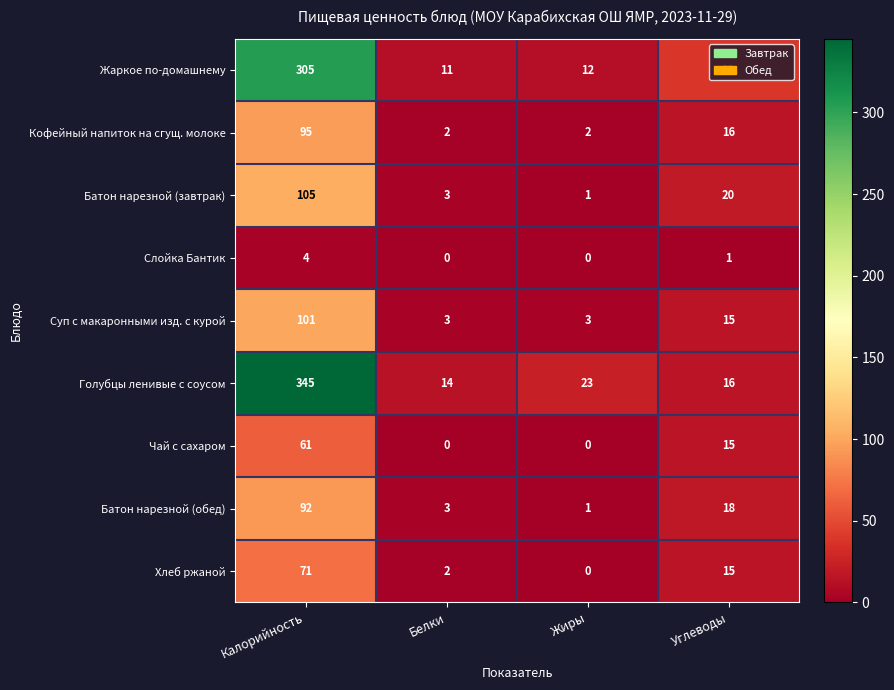

What is the difference between the highest and lowest values at Белки?

14